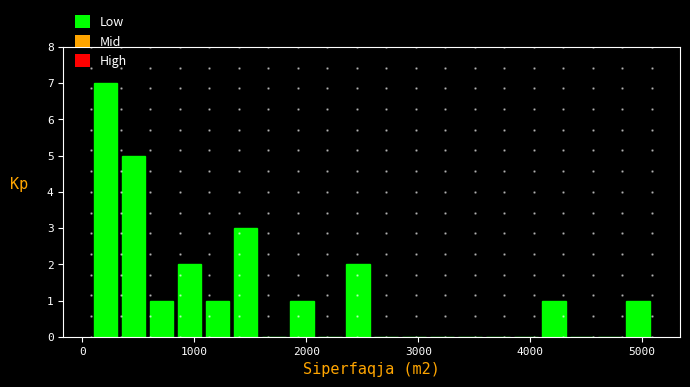

Read against the x-axis, roughly where is the centre of the tallest bar?

200